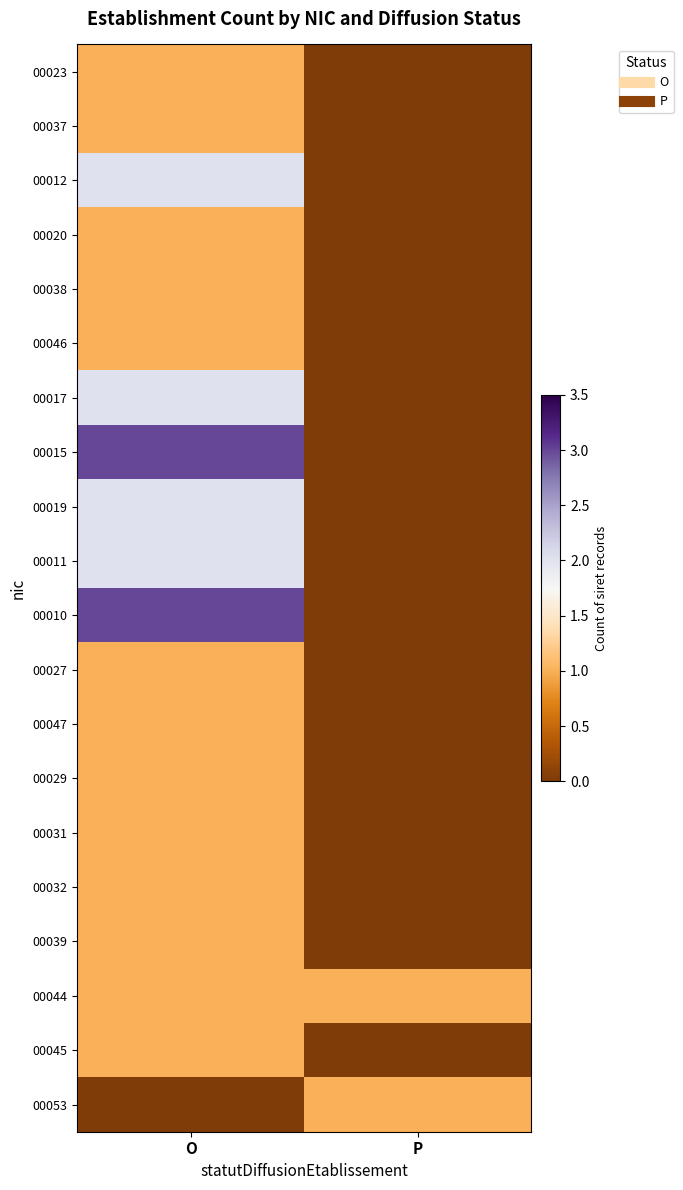

Which has a higher value, O or P?

O